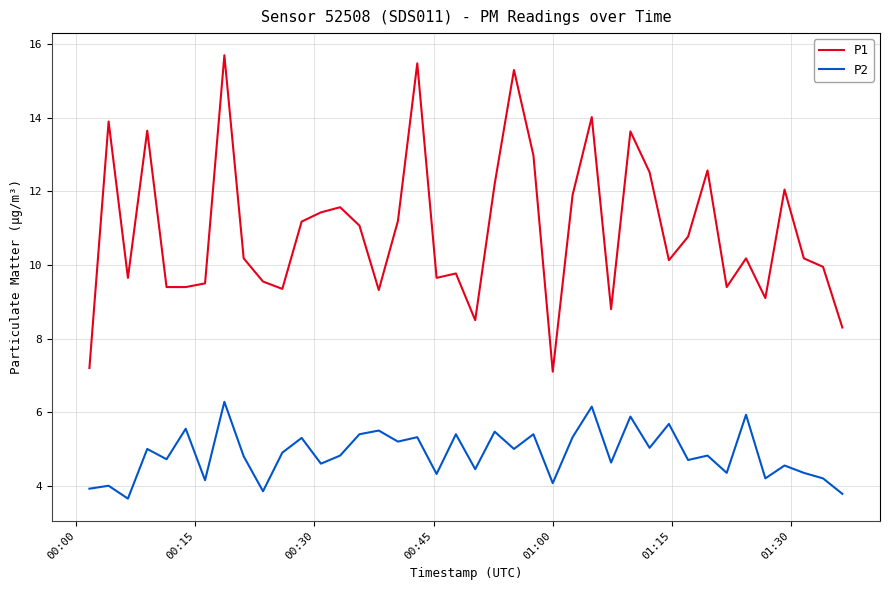

What is the difference between the maximum and minimum values in the P2 series?

2.6